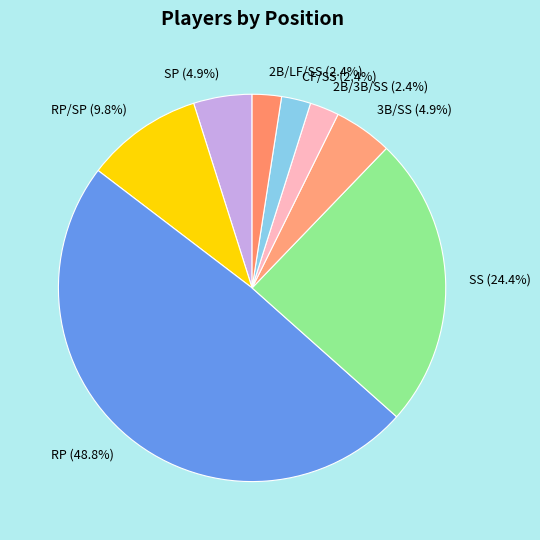

How many segments does this pie chart have?

8